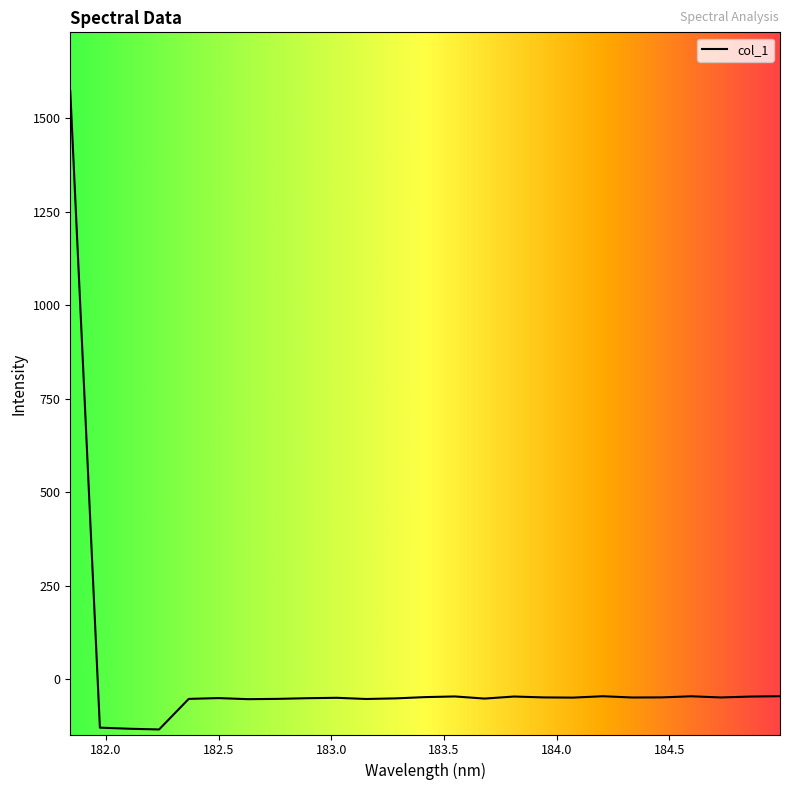

What is the maximum value shown in the chart?

1572.1